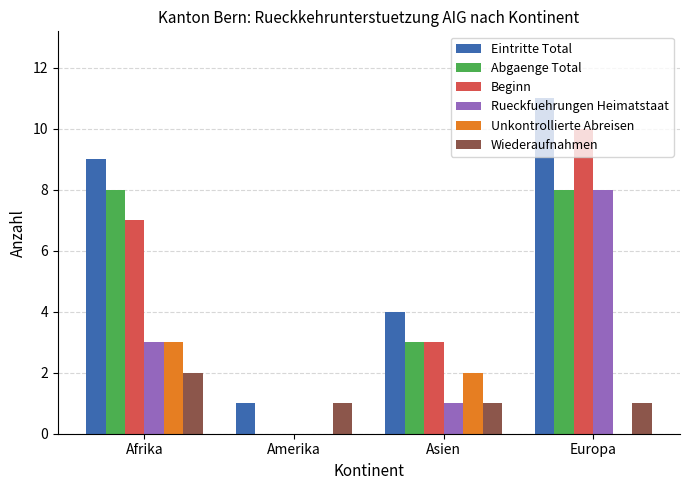

True or false: Eintritte Total has a value of 6 at Asien.

False